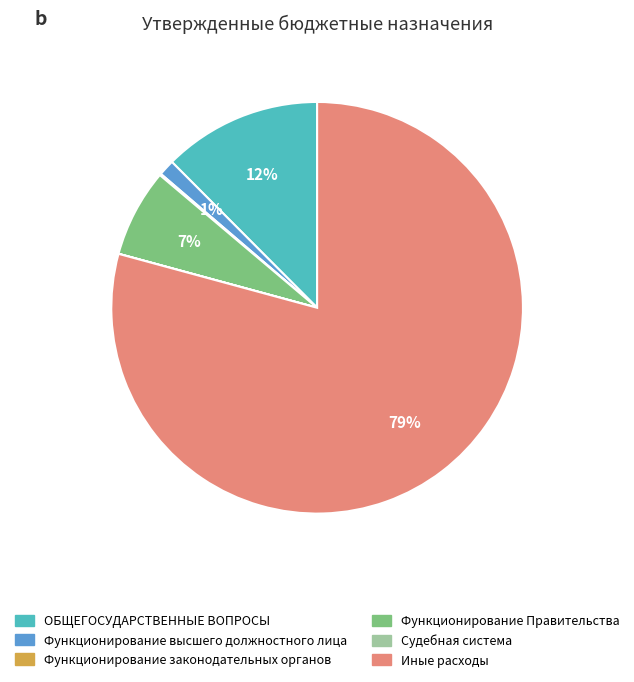

To the nearest percent, what is the average slice percentage?

17%